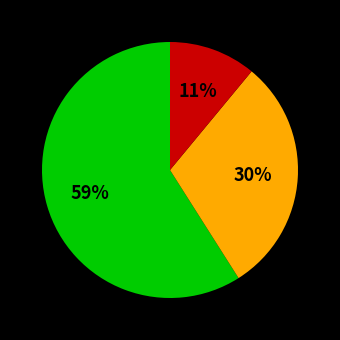

Does any single category account for the majority?

Yes